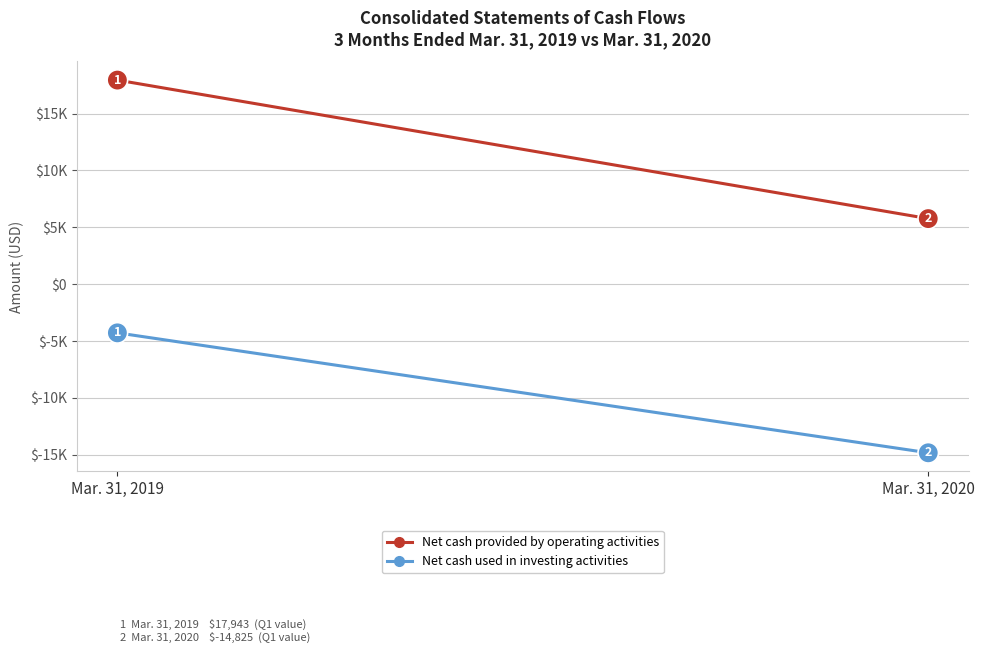

How many lines are shown in the chart?

2